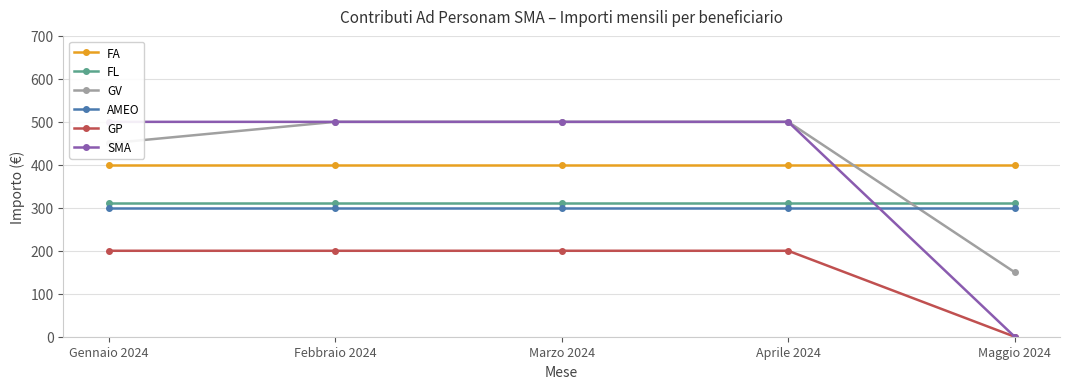

What position from the left is Febbraio 2024?

2